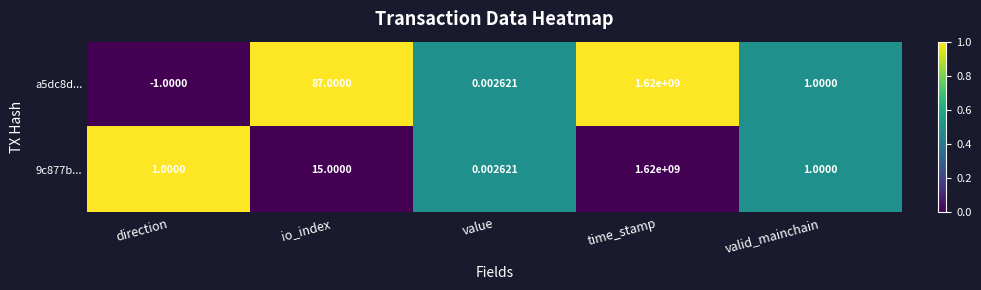

What is the difference between the highest and lowest values at io_index?

72.0